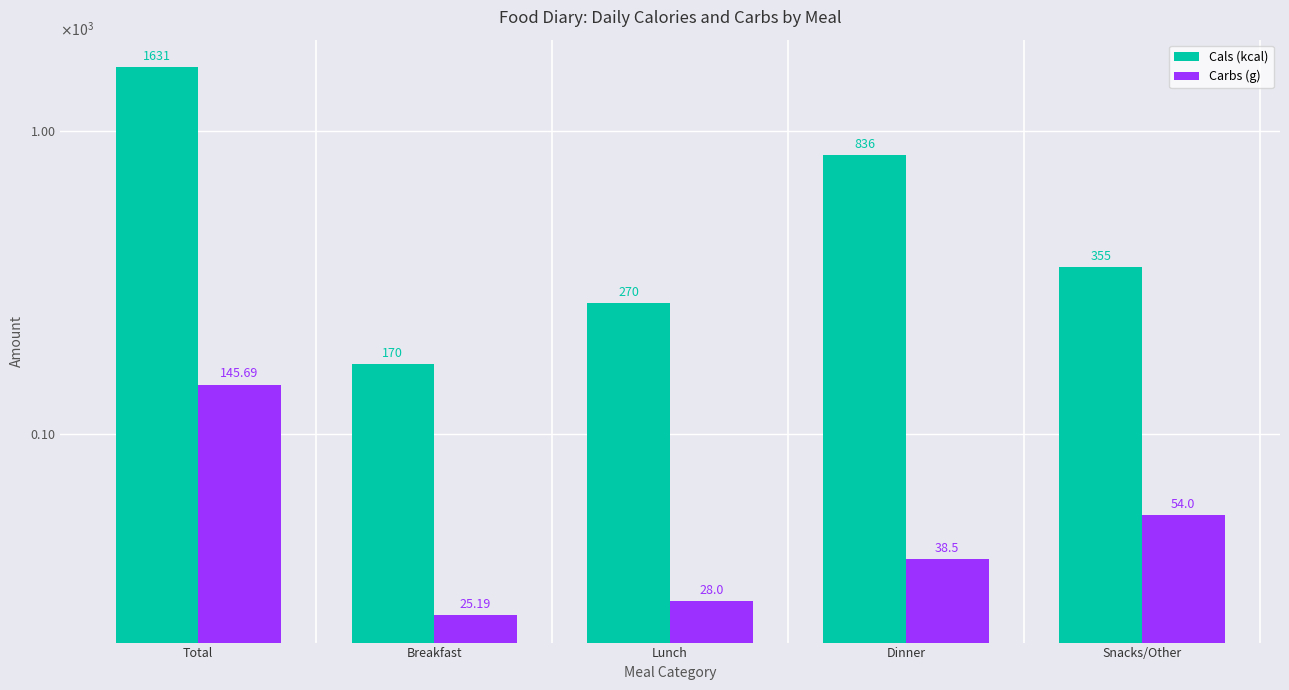

Reading right to left, list all the values displayed in this chart.

Cals (kcal): Snacks/Other=355.0	Dinner=836.0	Lunch=270.0	Breakfast=170.0	Total=1631.0
Carbs (g): Snacks/Other=54.0	Dinner=38.5	Lunch=28.0	Breakfast=25.2	Total=145.7